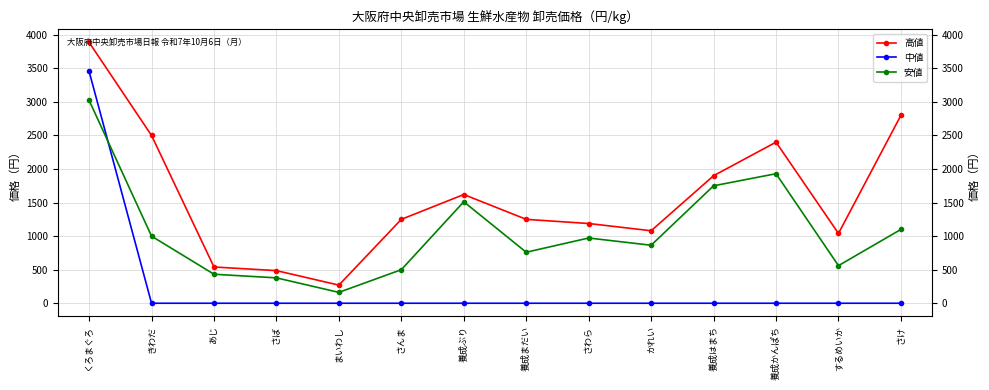

Between which two adjacent categories do 中値 and 安値 first intersect?

くろまぐろ and きわだ